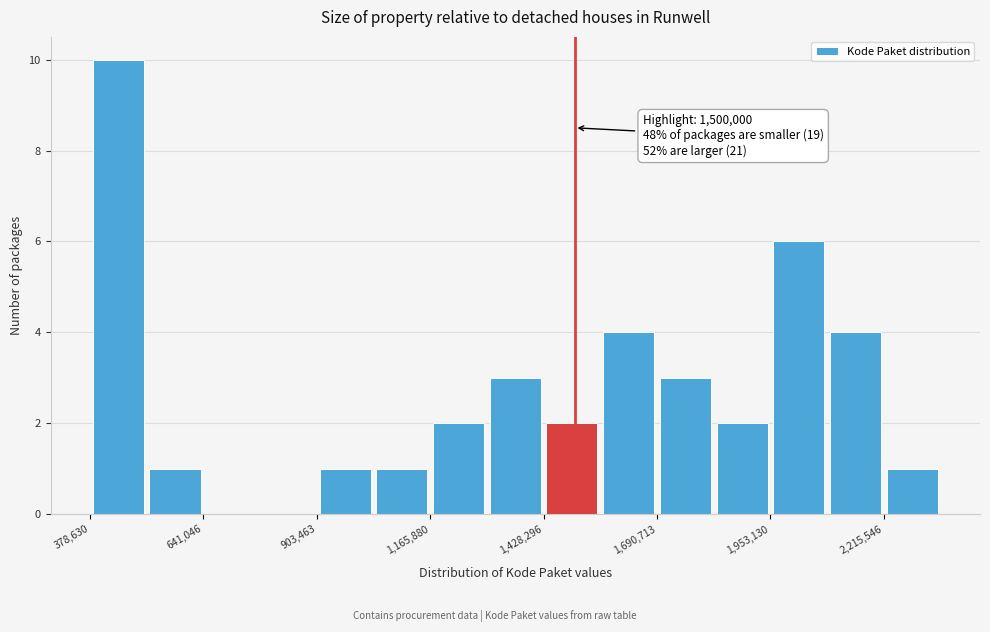

Read against the x-axis, roughly where is the centre of the tallest bar?

450000